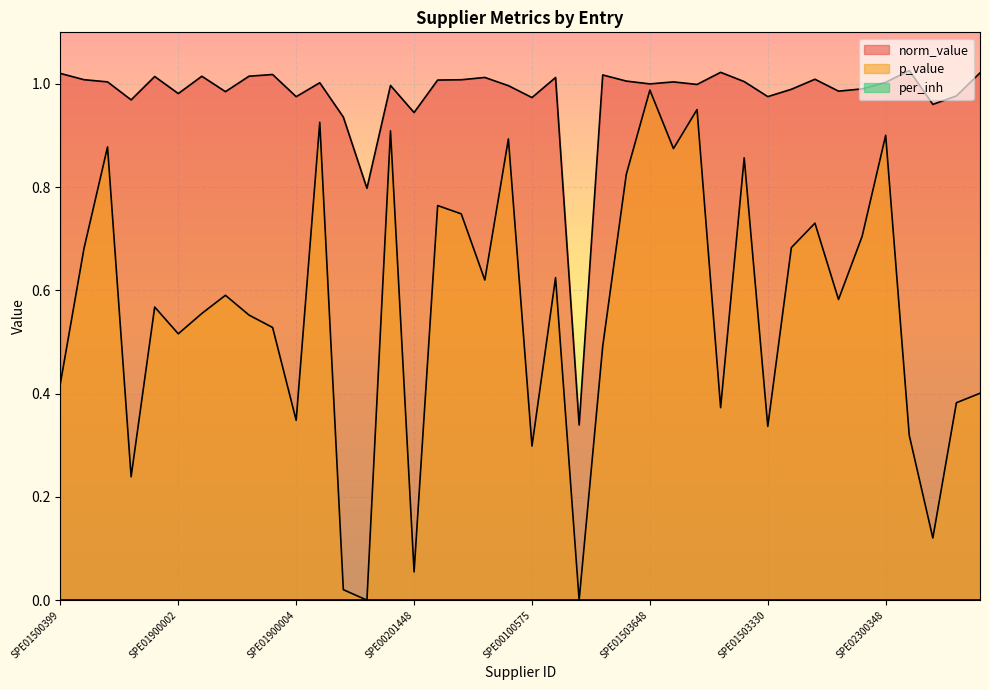

Rank the series at SPE01503984 from highest to lowest value.

norm_value, p_value